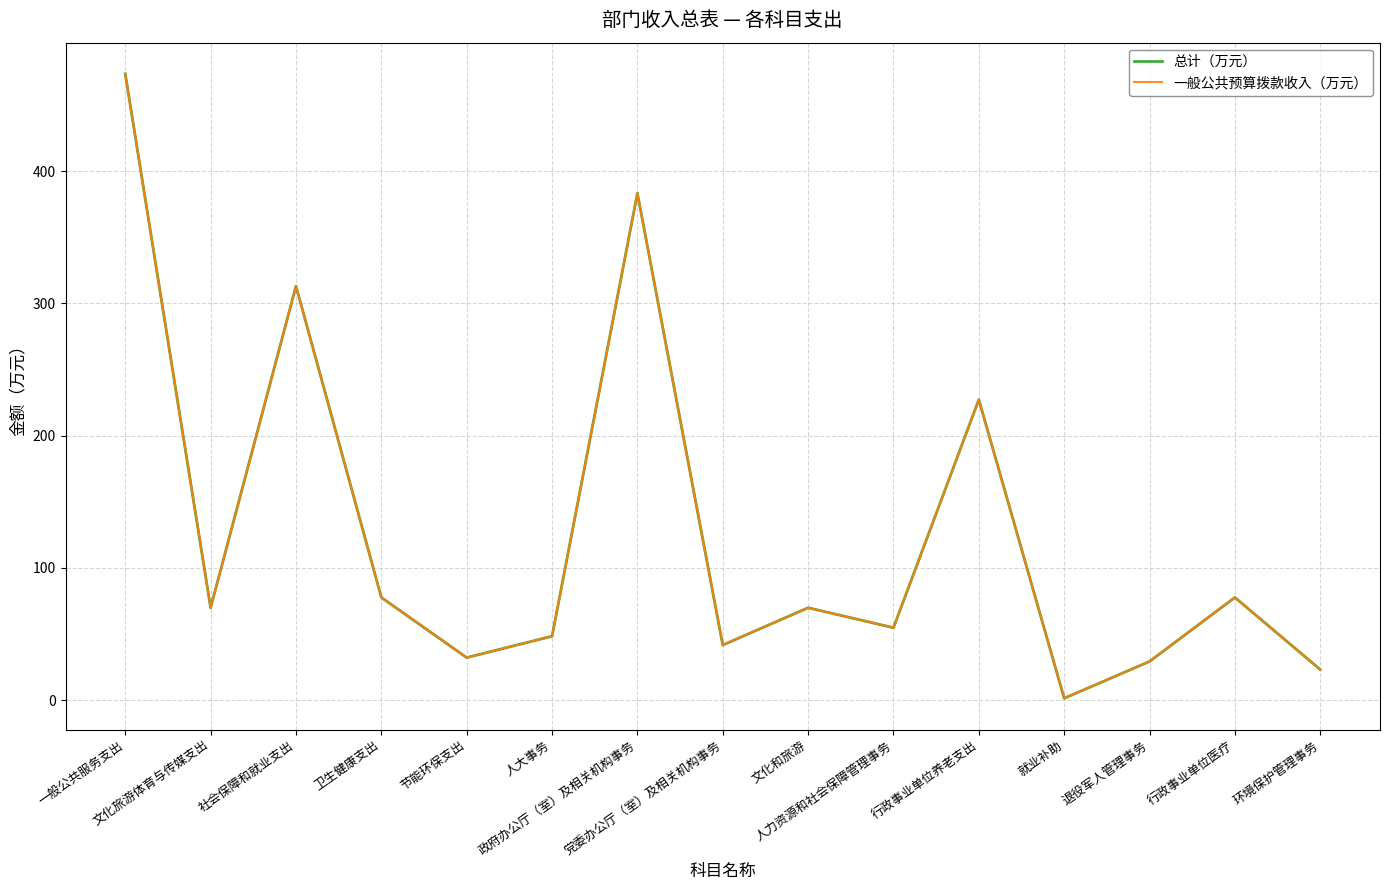

Is this an area chart (filled region under the line)?

No